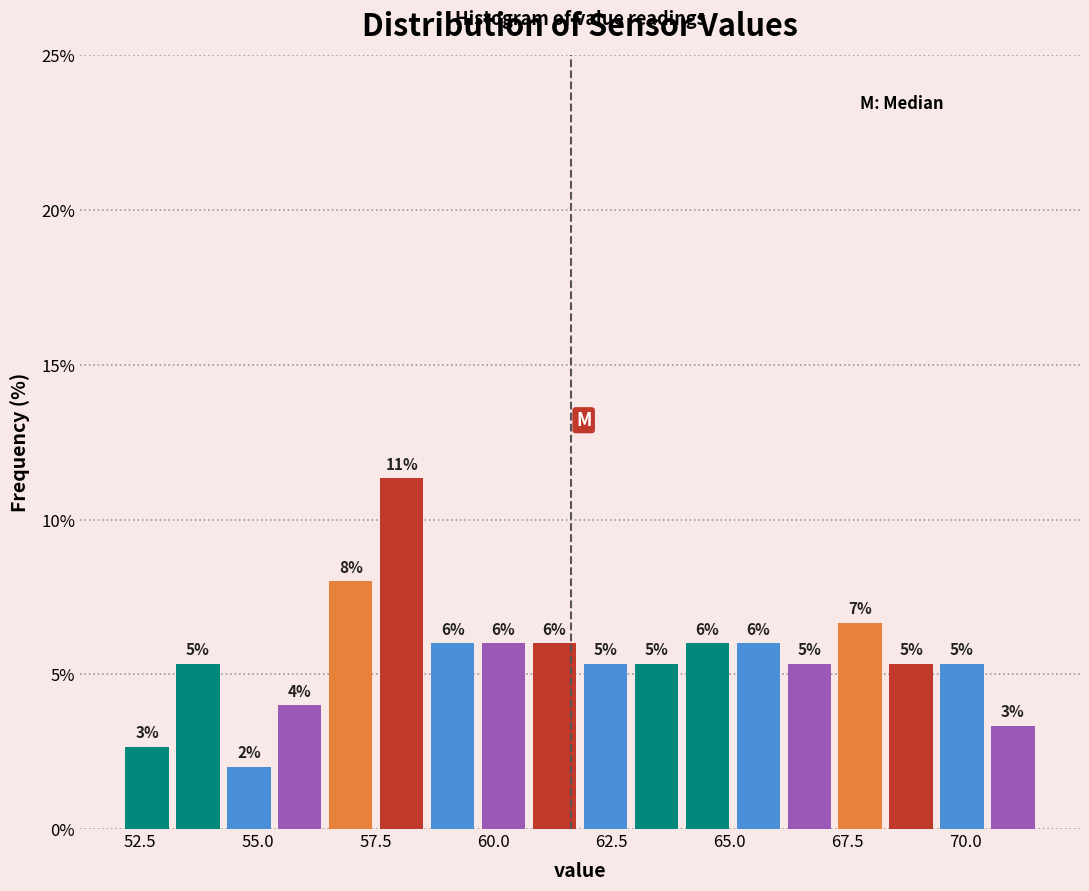

Around what value on the x-axis is the tallest bar? Give the approximate position of its centre, as read against the axis.

58.0